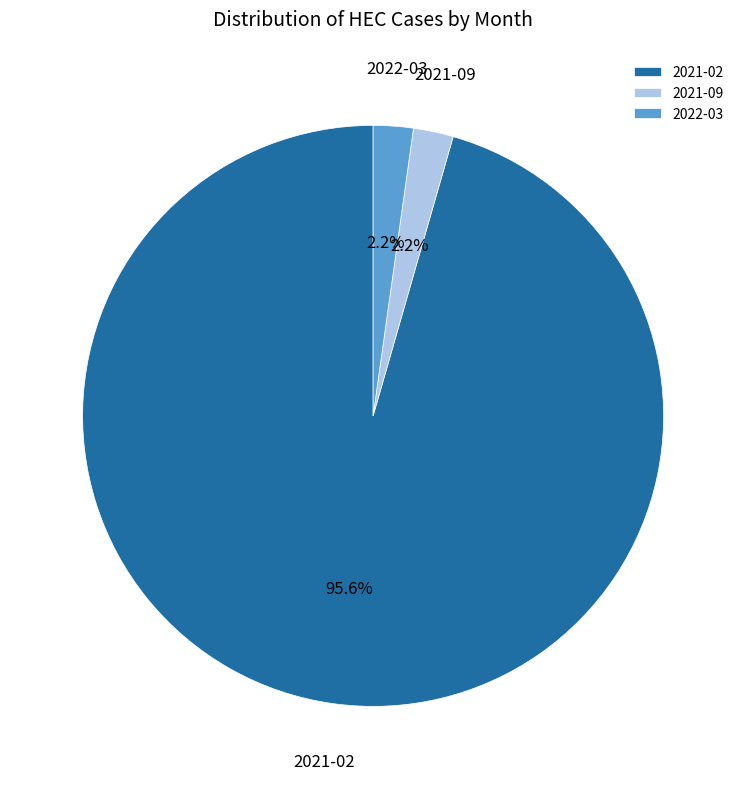

Combined, do 2021-02 and 2021-09 account for over 50%?

Yes